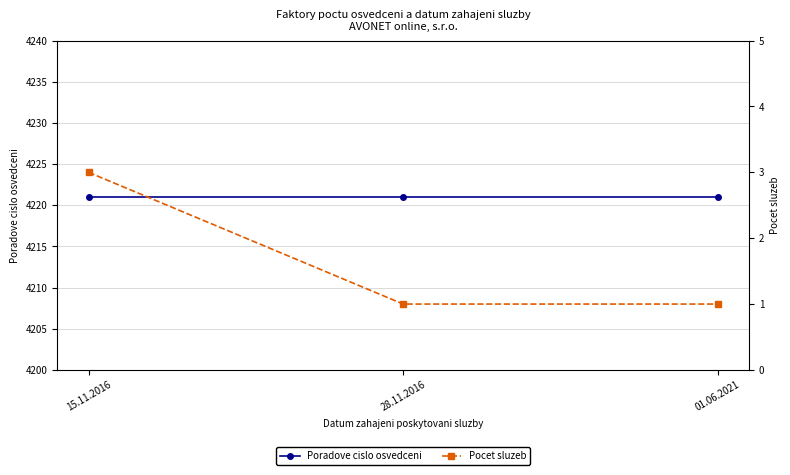

Between 28.11.2016 and 01.06.2021, which series saw the biggest shift?

Poradove cislo osvedceni